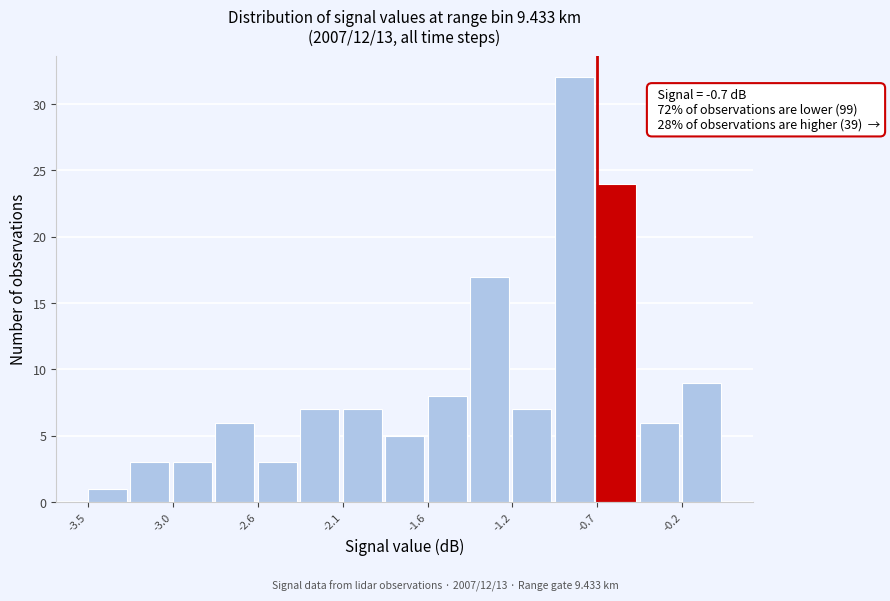

Which range on the x-axis has the tallest bar?

-0.95 to -0.70